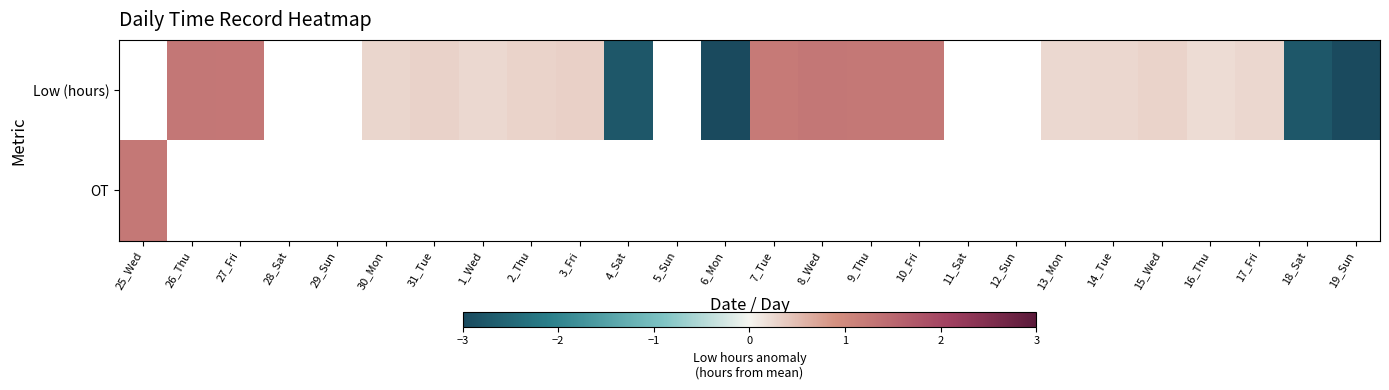

Which category has the highest value across all series?

26_Thu